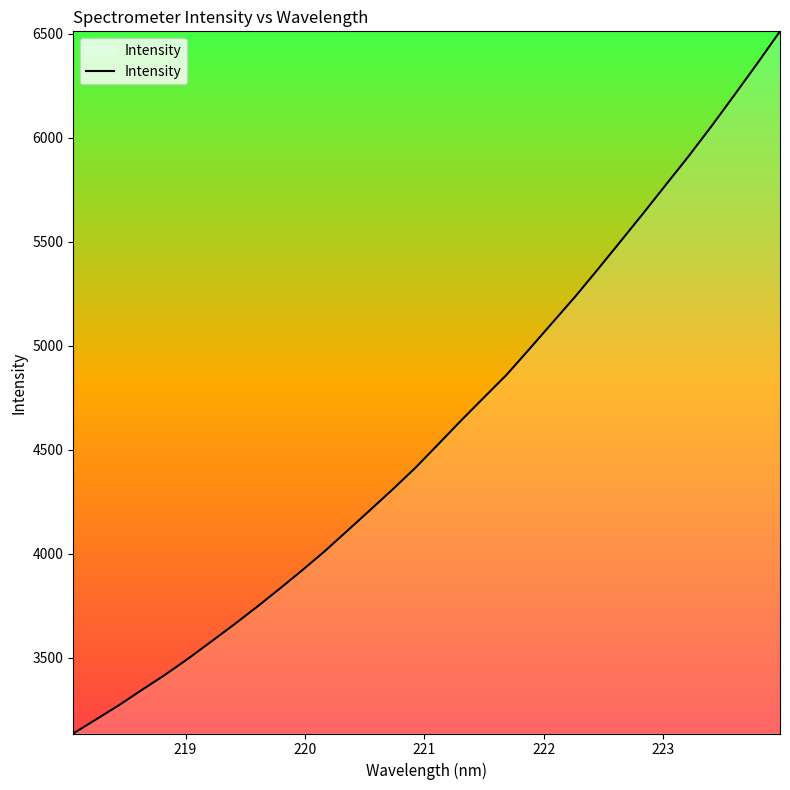

What is the minimum value shown in the chart?

3135.0